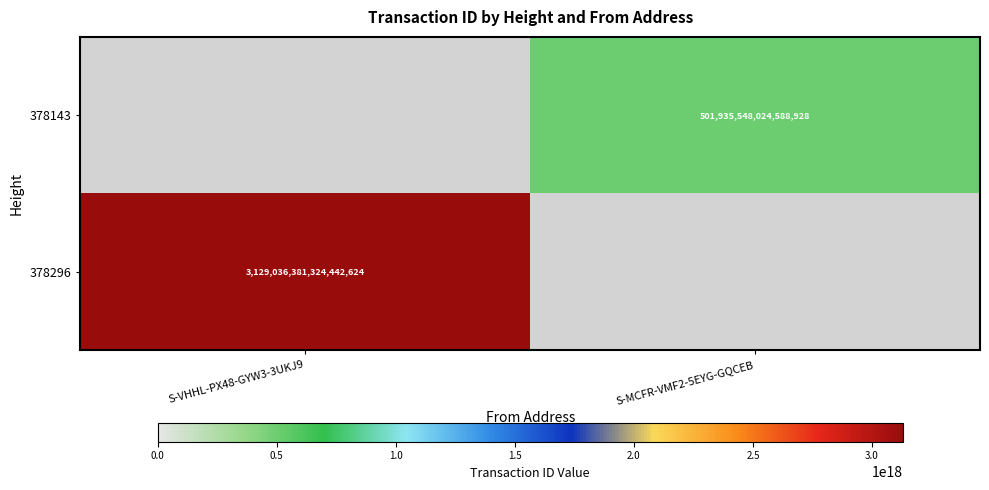

The 378143 series shows 743811167687357568 at S-MCFR-VMF2-5EYG-GQCEB. True or false?

False